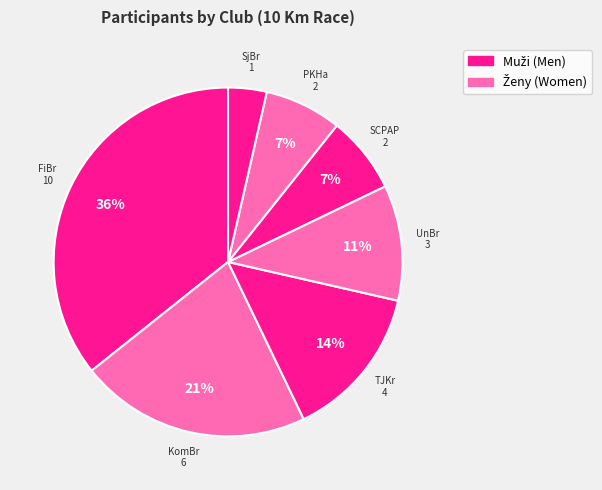

How many slices are in this pie chart?

7